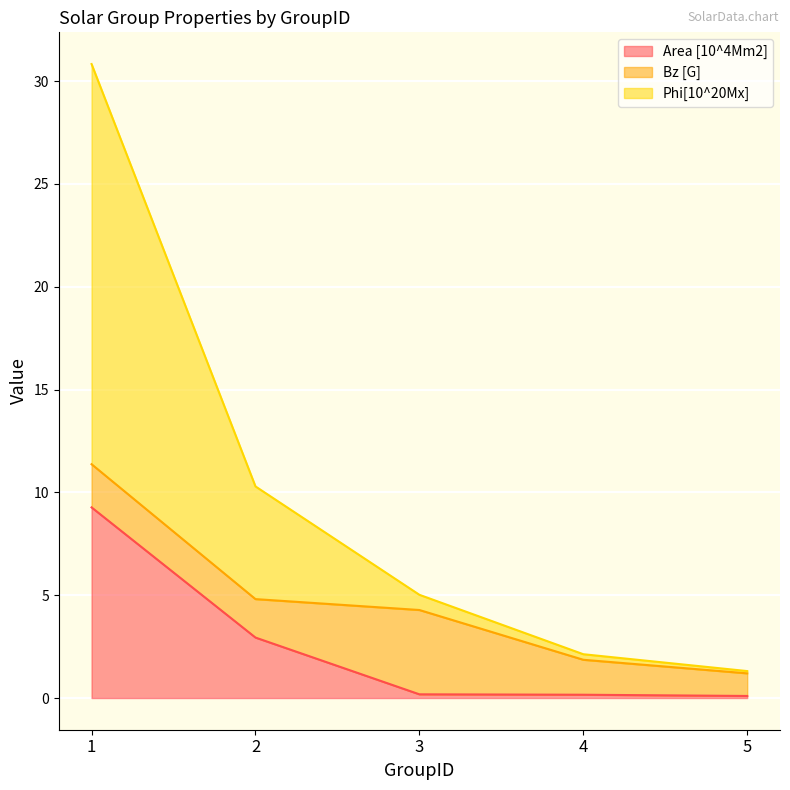

At which label is Area [10^4Mm2] closest to 4?

2